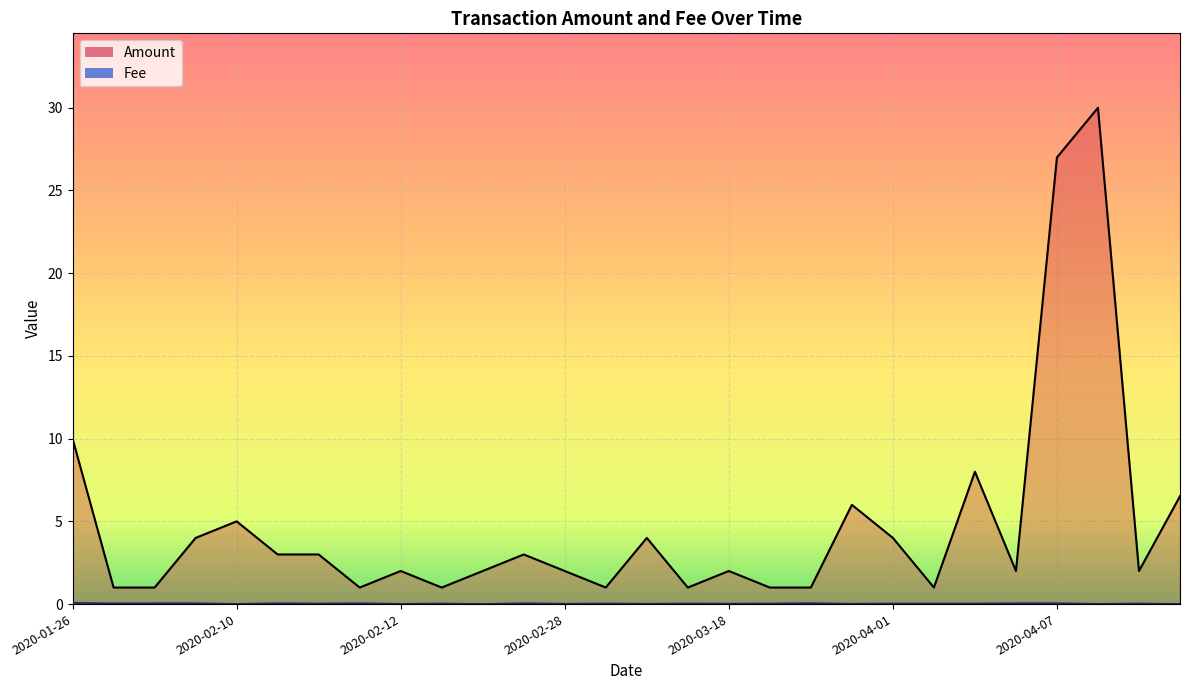

Reading left to right, transcribe all the data shown in this chart.

Amount: 10.0	1.0	1.0	4.0	5.0	3.0	3.0	1.0	2.0	1.0	2.0	3.0	2.0	1.0	4.0	1.0	2.0	1.0	1.0	6.0	4.0	1.0	8.0	2.0	27.0	30.0	2.0	6.5
Fee: 0.1	0.0	0.1	0.1	0.0	0.1	0.0	0.1	0.0	0.0	0.0	0.1	0.0	0.0	0.0	0.0	0.0	0.0	0.1	0.0	0.0	0.0	0.0	0.1	0.1	0.0	0.0	0.0